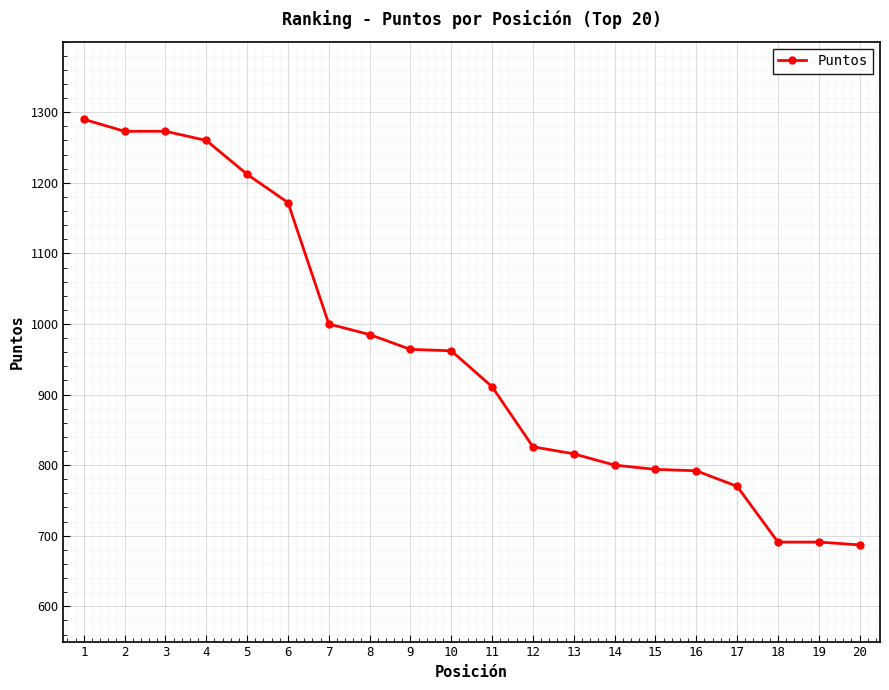

Count the number of data series in this chart.

1